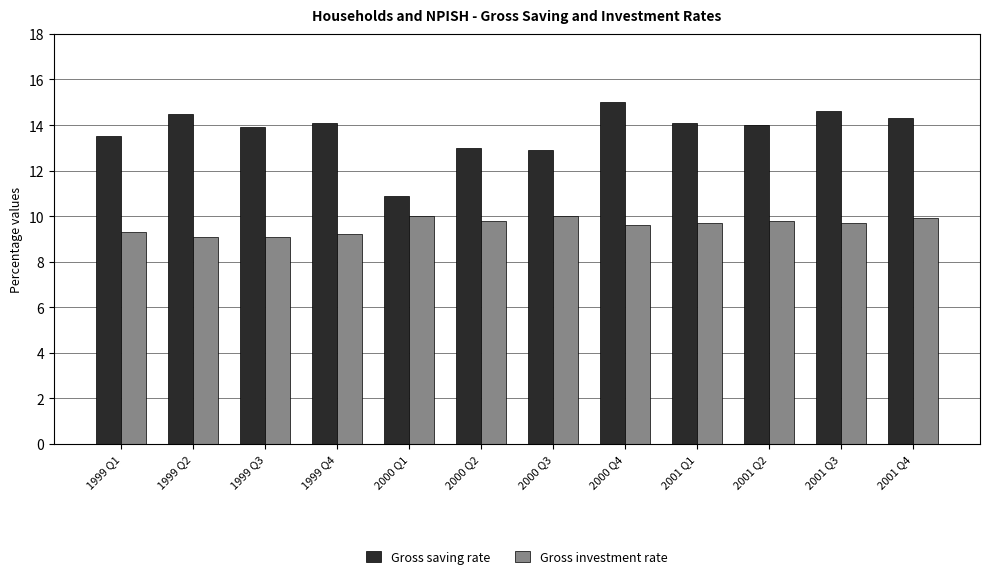

What position from the left is 2000 Q4?

8